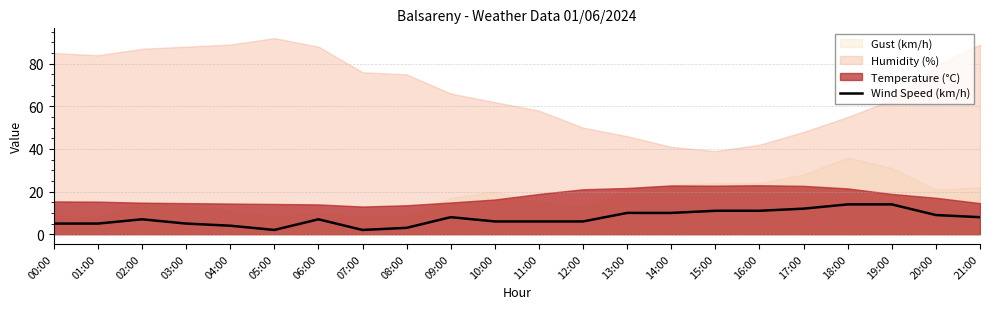

Does the chart display data point markers on the line(s)?

No